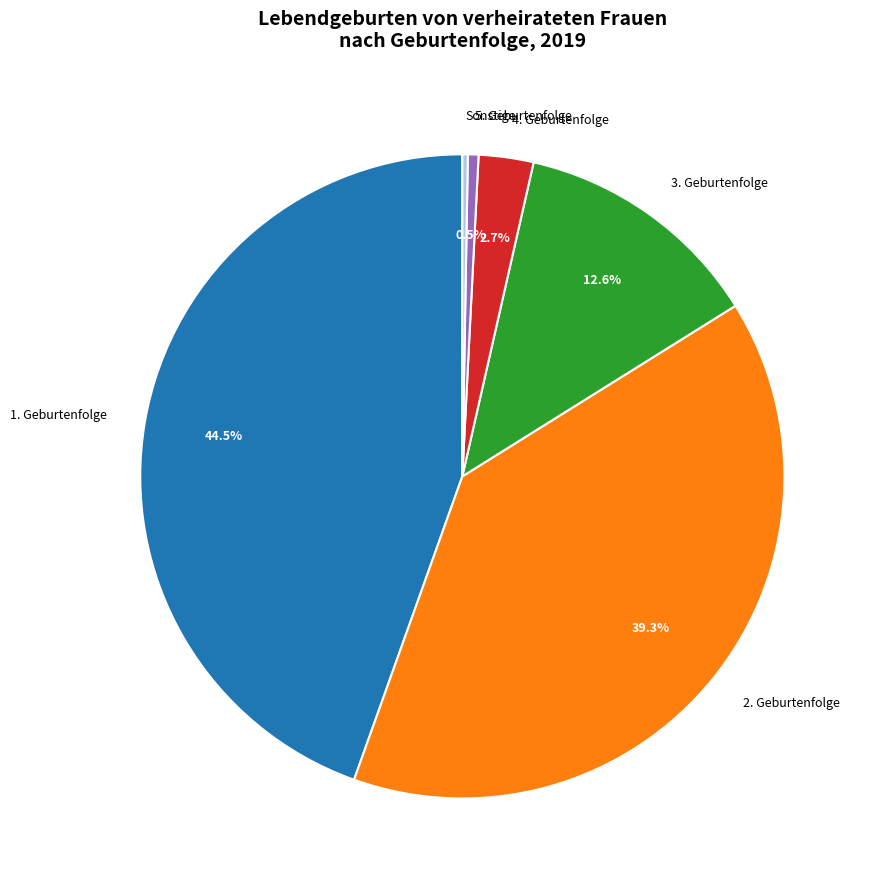

Which category has the biggest portion of the pie?

1. Geburtenfolge